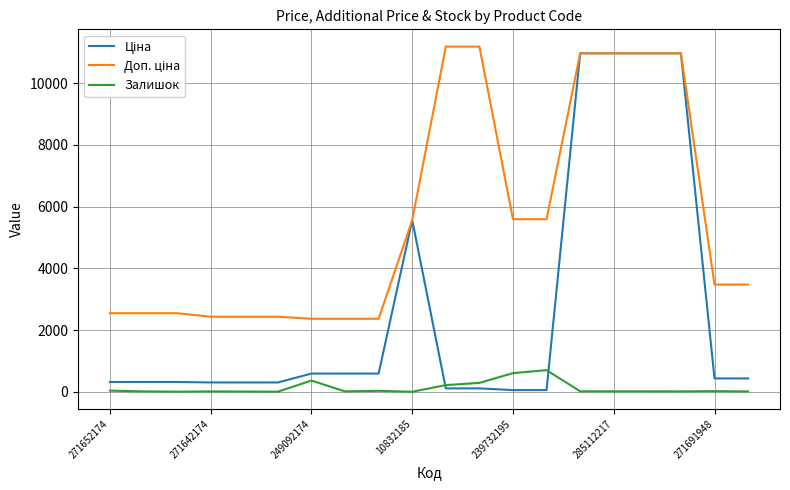

How many lines are shown in the chart?

3